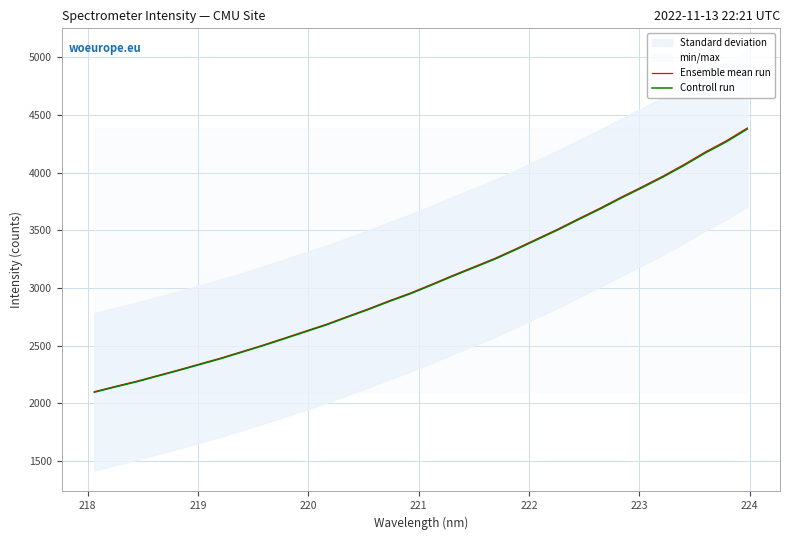

What is the highest value of the Controll run series?

4379.0